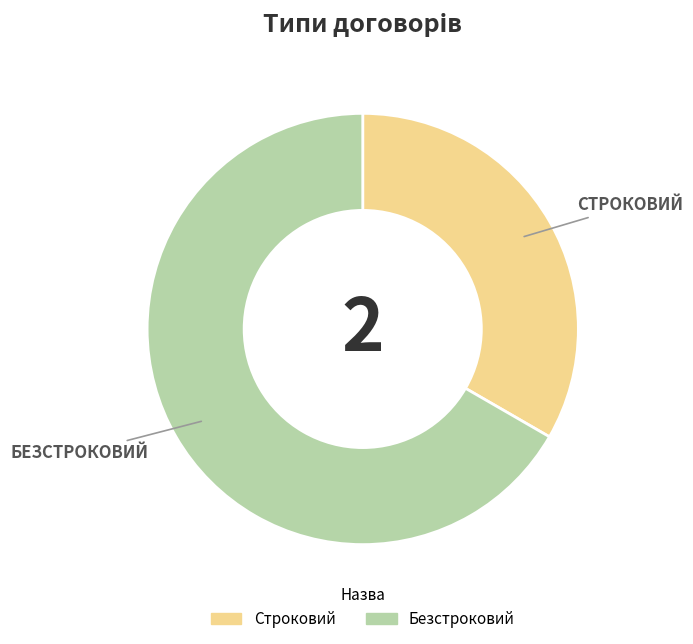

How many segments does this pie chart have?

2